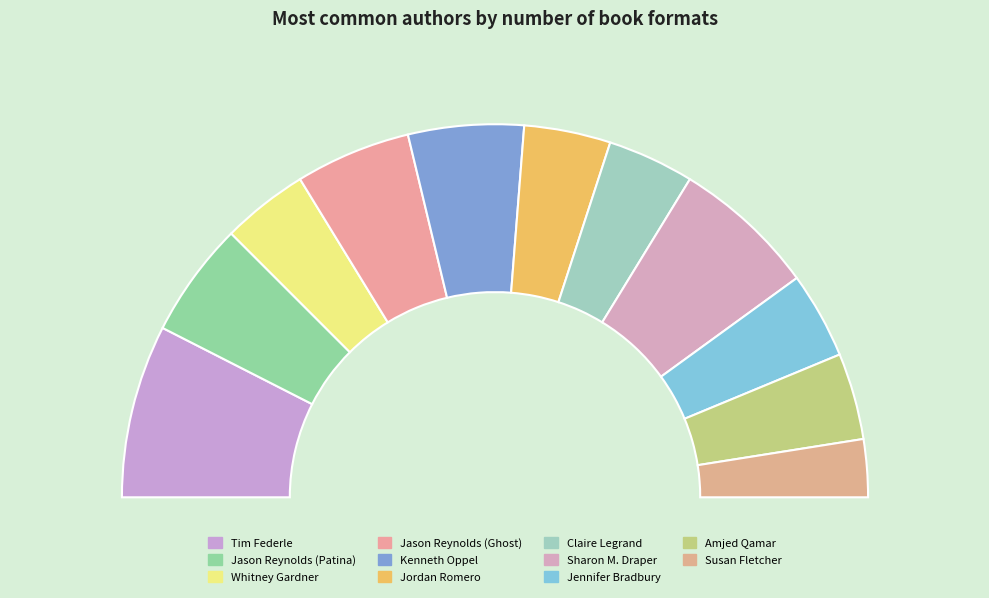

Which has a higher value, Kenneth Oppel or Jason Reynolds (Ghost)?

Kenneth Oppel